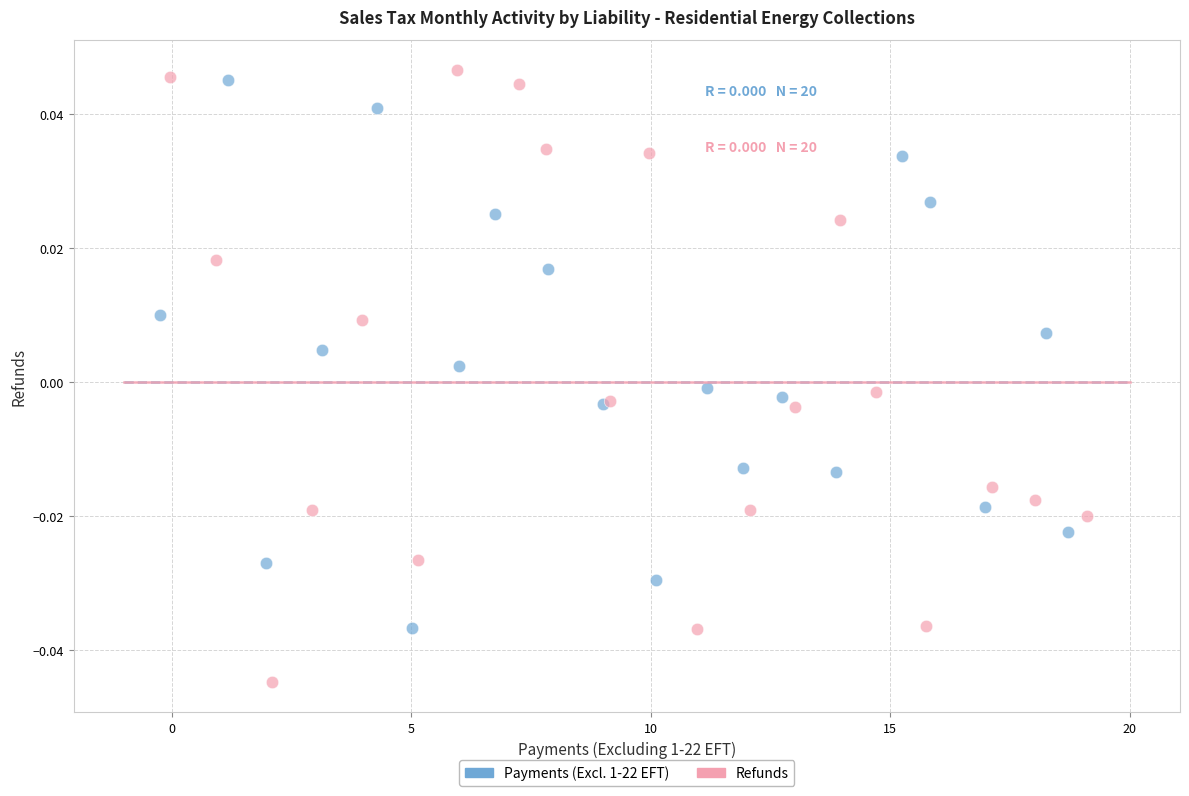

Which series has the widest spread of Y values?

Refunds